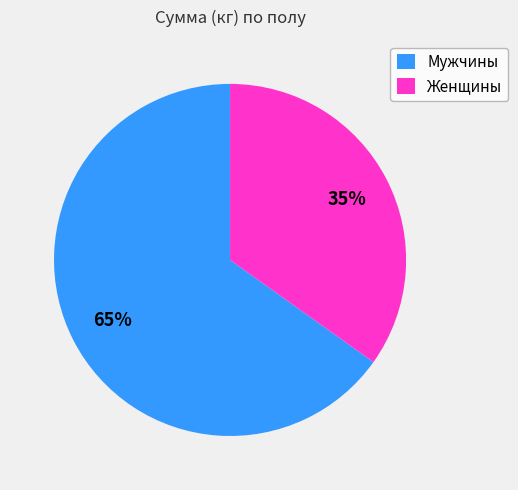

What is the largest slice in the pie chart?

Мужчины